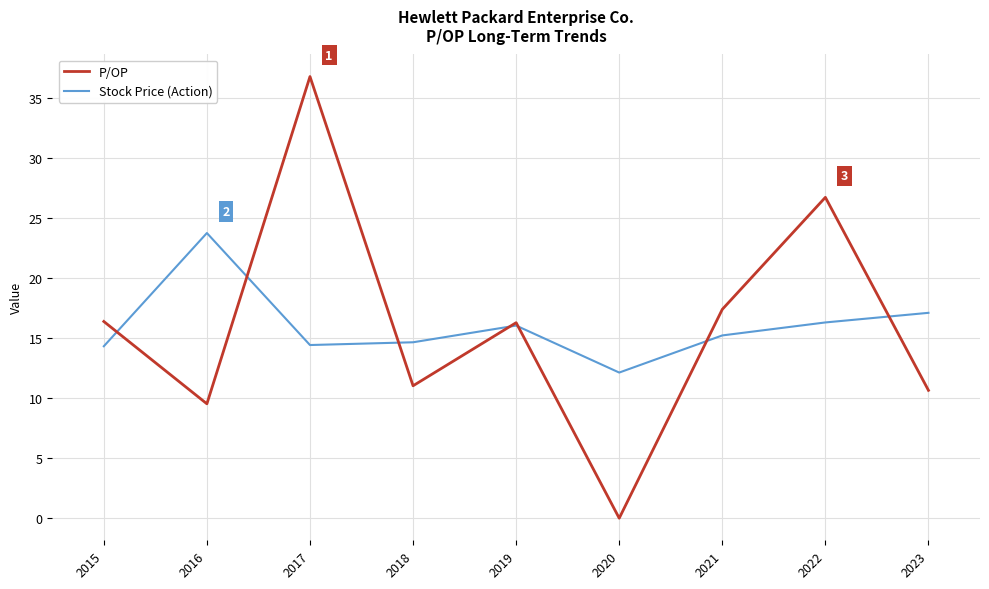

What is the highest value of the Stock Price (Action) series?

23.7